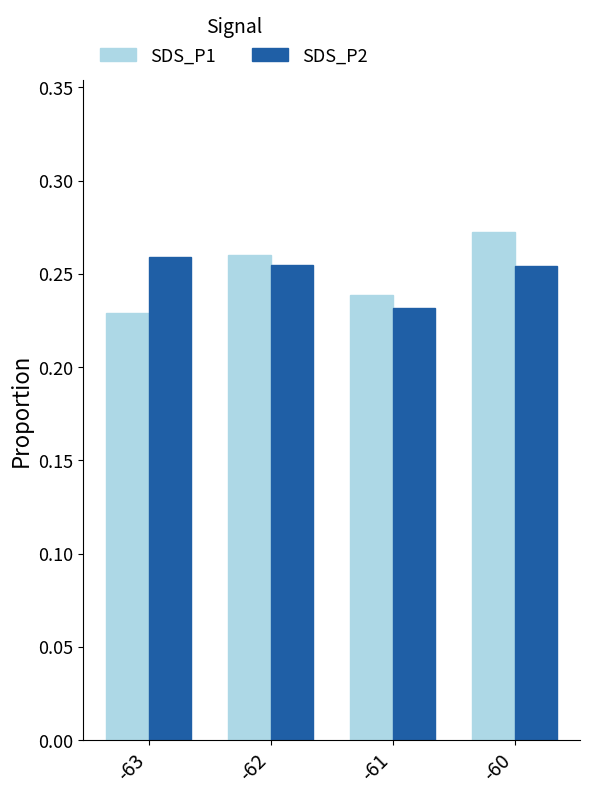

Where is SDS_P1 nearest to the value 0?

-63